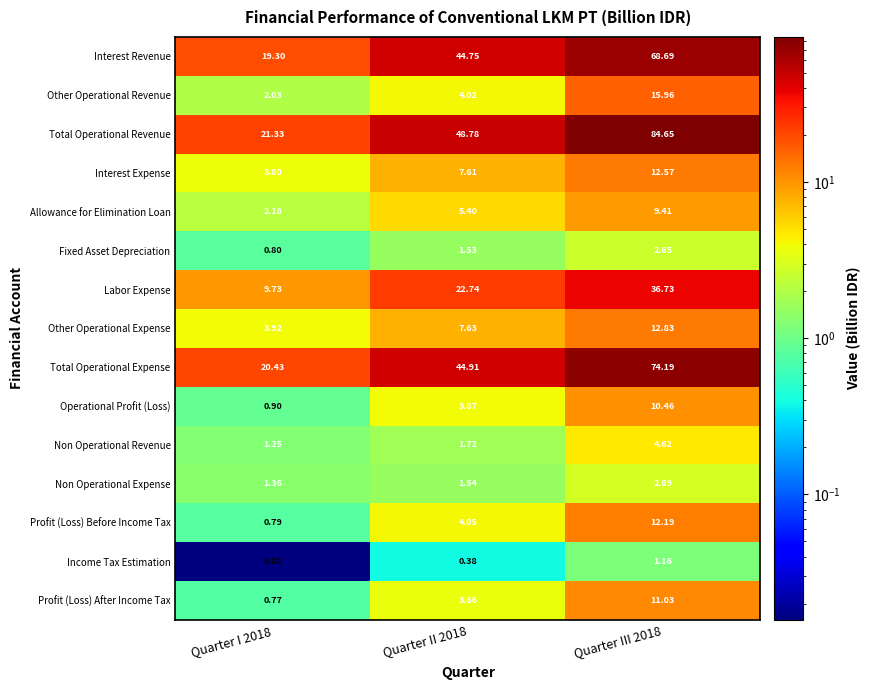

Rank the series at Quarter III 2018 from lowest to highest value.

Income Tax Estimation, Fixed Asset Depreciation, Non Operational Expense, Non Operational Revenue, Allowance for Elimination Loan, Operational Profit (Loss), Profit (Loss) After Income Tax, Profit (Loss) Before Income Tax, Interest Expense, Other Operational Expense, Other Operational Revenue, Labor Expense, Interest Revenue, Total Operational Expense, Total Operational Revenue